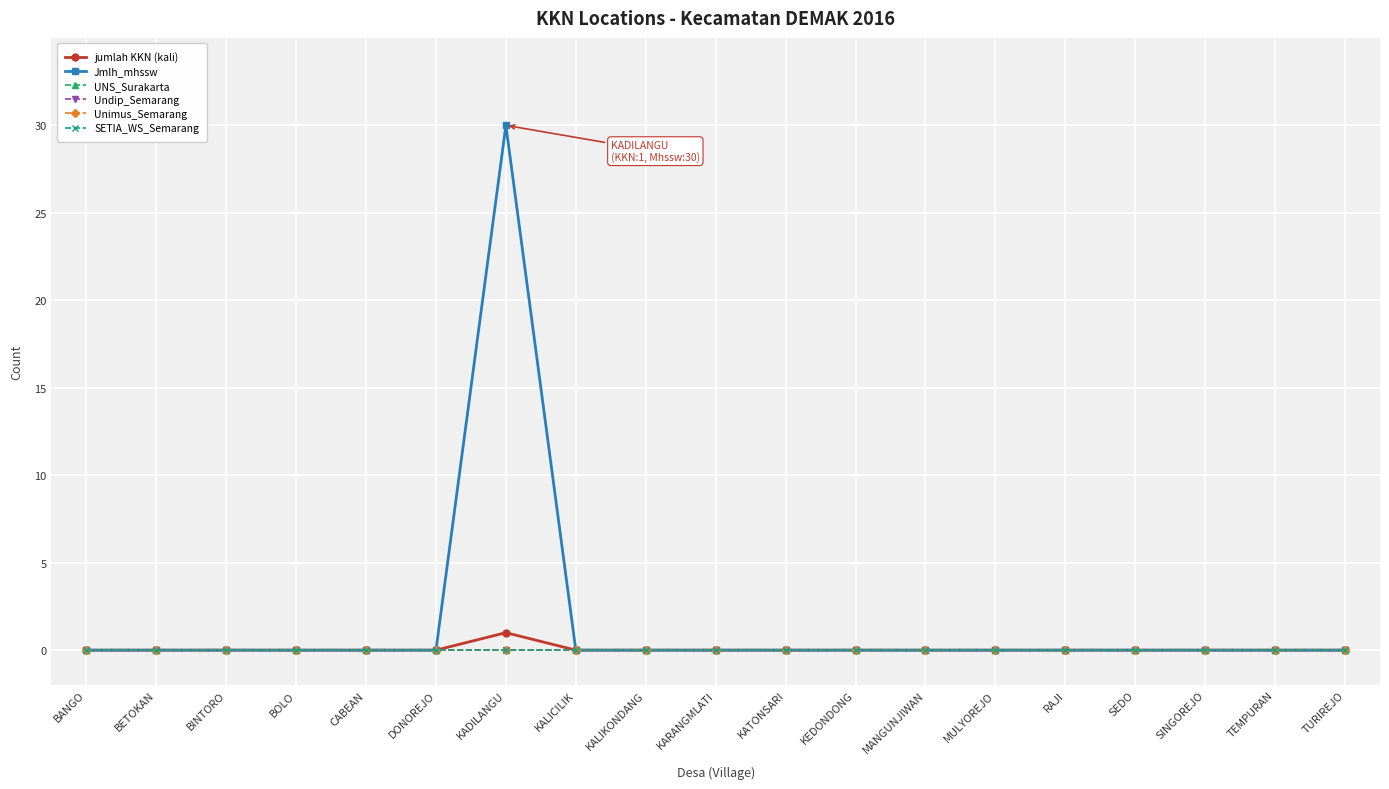

True or false: SETIA_WS_Semarang and jumlah KKN (kali) cross at least once.

False